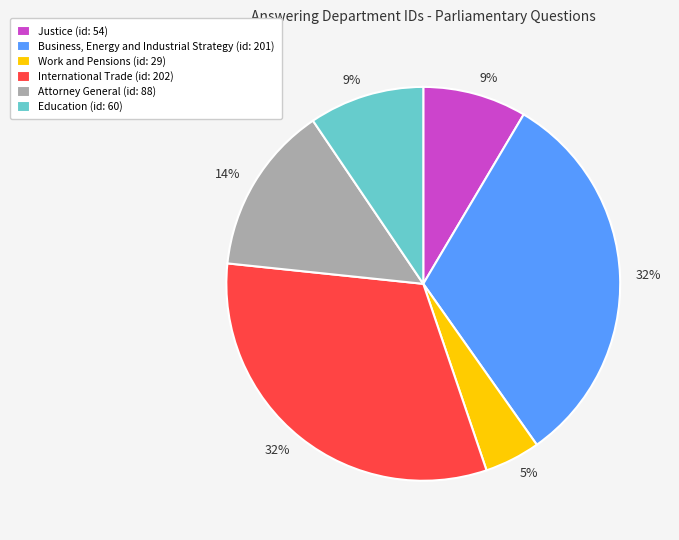

Does Business, Energy and Industrial Strategy account for over 50% of the chart?

No